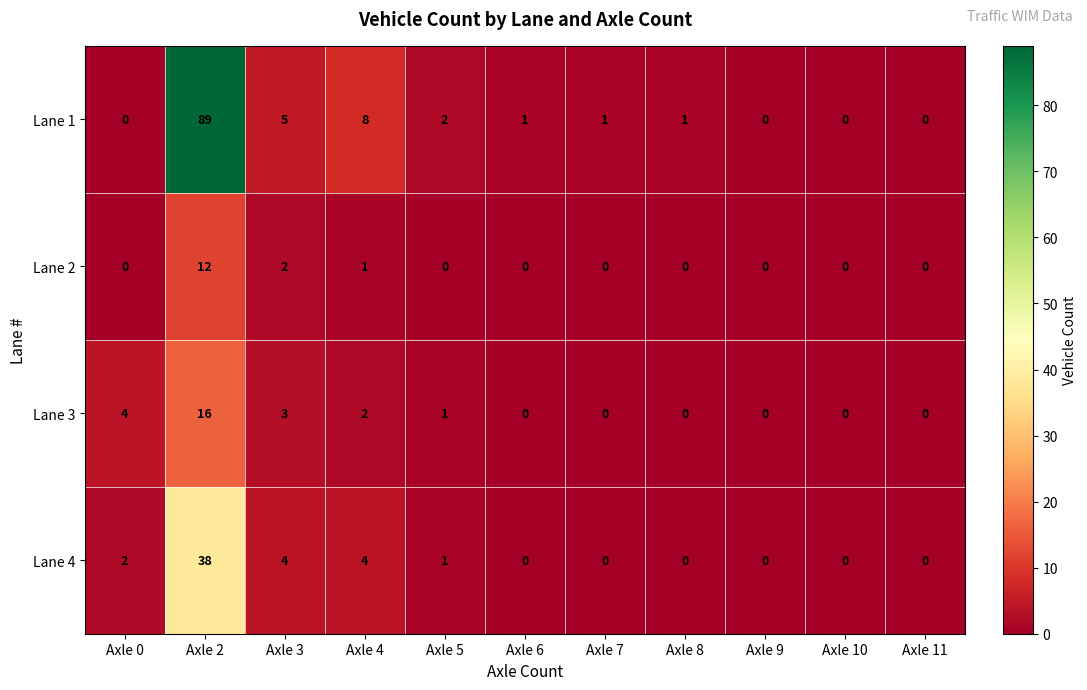

What is the maximum value shown in the chart?

89